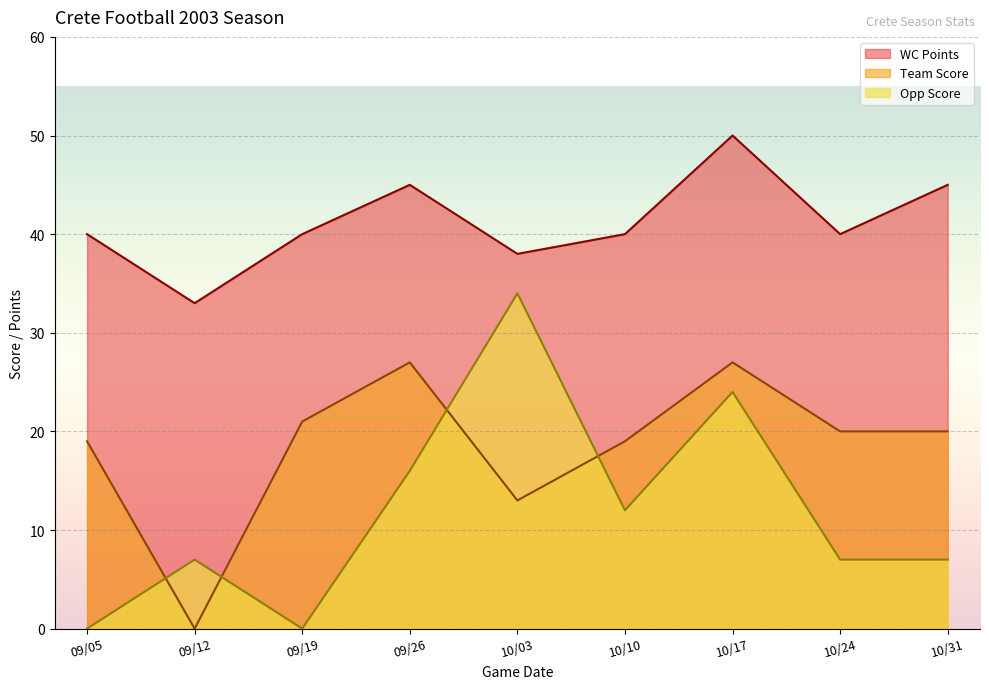

Reading right to left, list all the values displayed in this chart.

Team Score: 10/31=20	10/24=20	10/17=27	10/10=19	10/03=13	09/26=27	09/19=21	09/12=0	09/05=19
Opp Score: 10/31=7	10/24=7	10/17=24	10/10=12	10/03=34	09/26=16	09/19=0	09/12=7	09/05=0
WC Points: 10/31=45	10/24=40	10/17=50	10/10=40	10/03=38	09/26=45	09/19=40	09/12=33	09/05=40